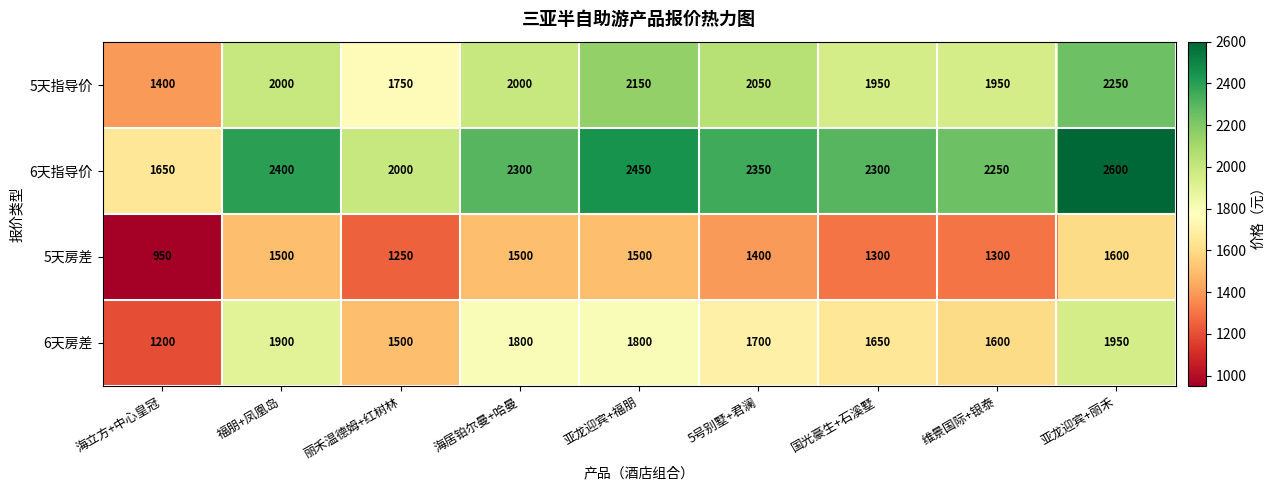

What is the spread (max minus min) of values at 丽禾温德姆+红树林?

750